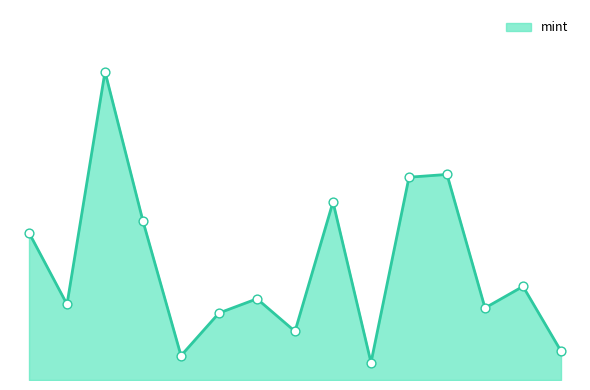

Does the chart have visible grid lines?

No